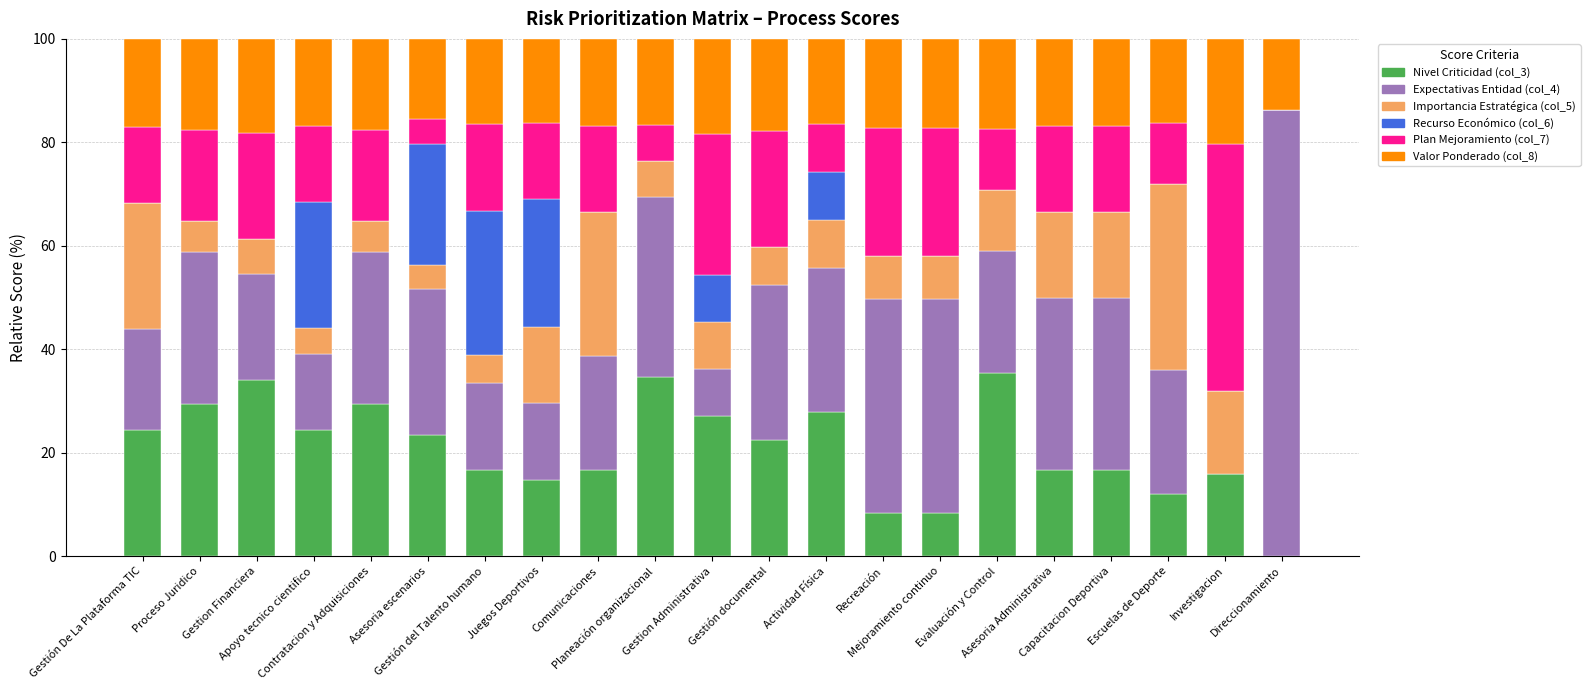

What is the average value of the Valor Ponderado (col_8) series?

17.0